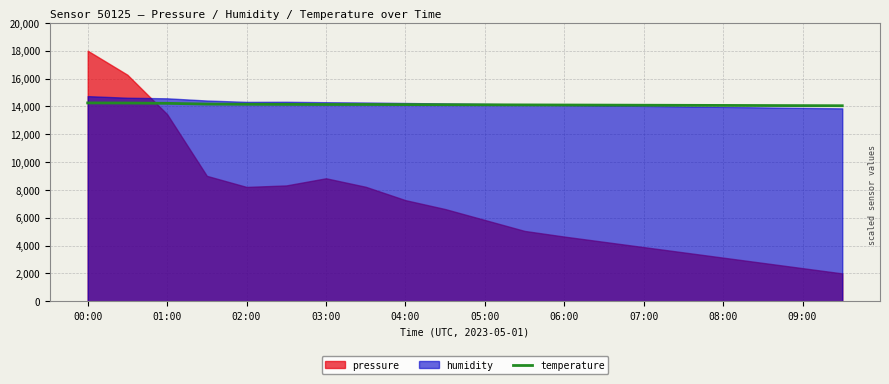

Is it true that temperature equals 14100.0 at 06:00?

True